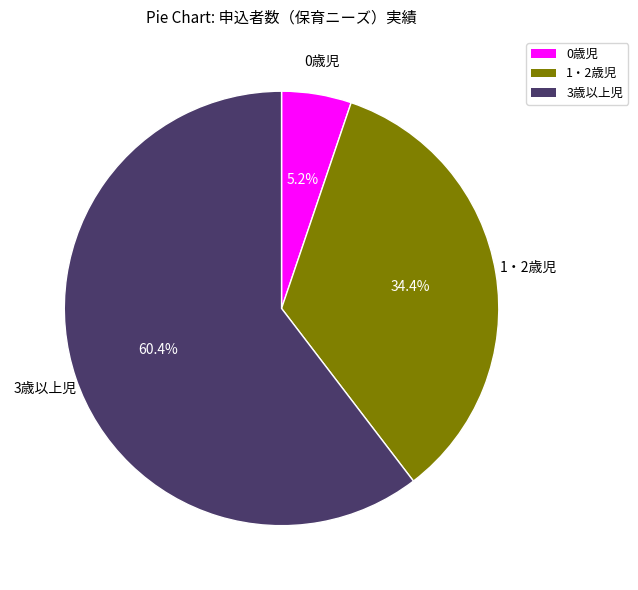

How many slices are in this pie chart?

3